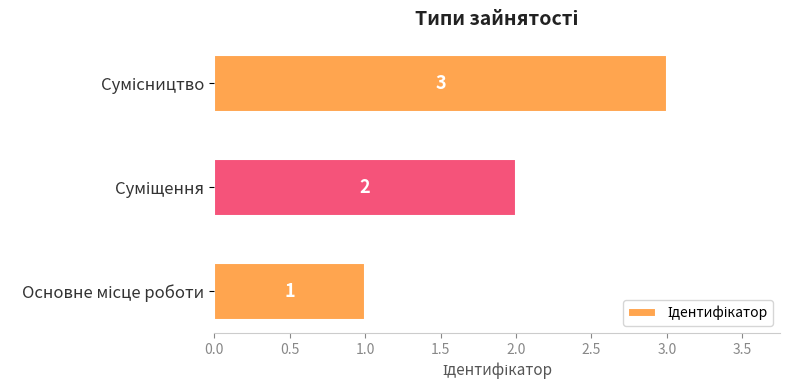

How many data points are less than 2?

1